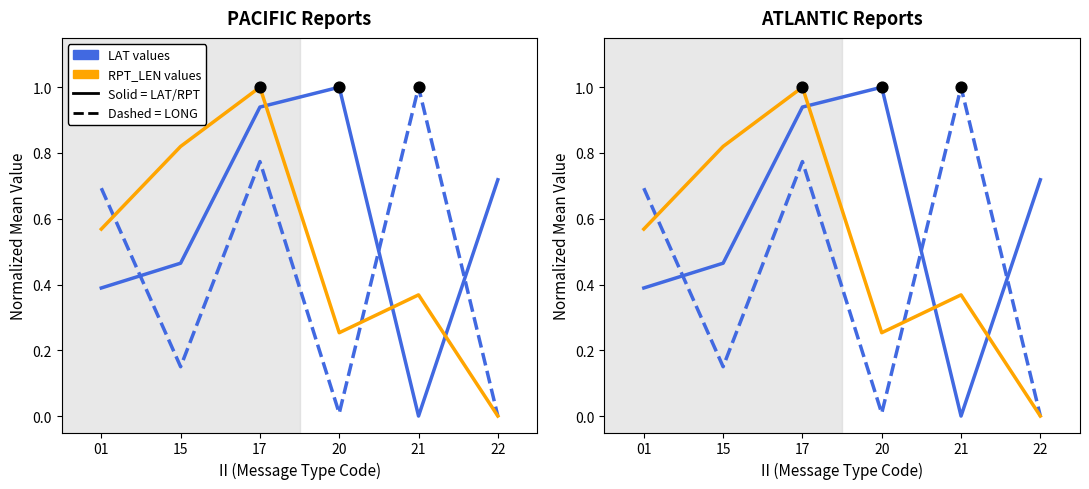

Is the value of Mean LAT (norm) at 17 greater than the value of Mean LONG (norm) at 20?

Yes